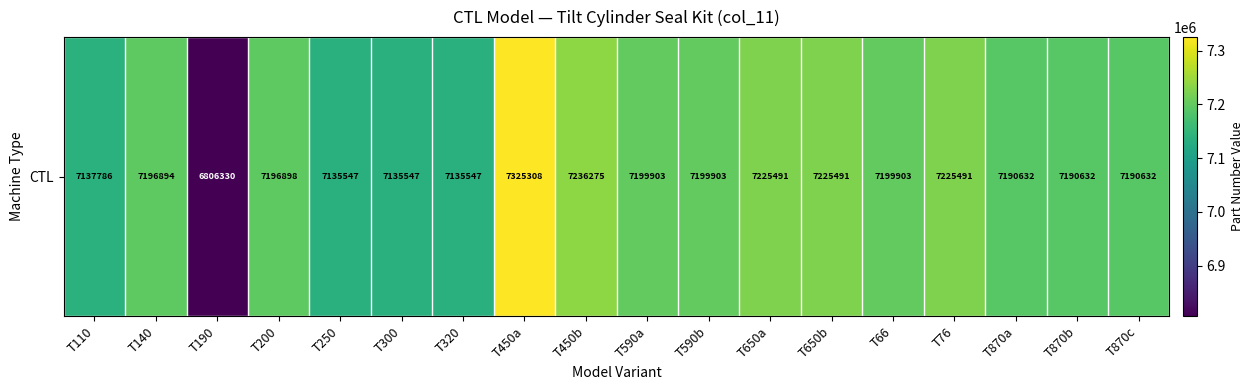

What is the change in value from T650b to T870a?

-34859